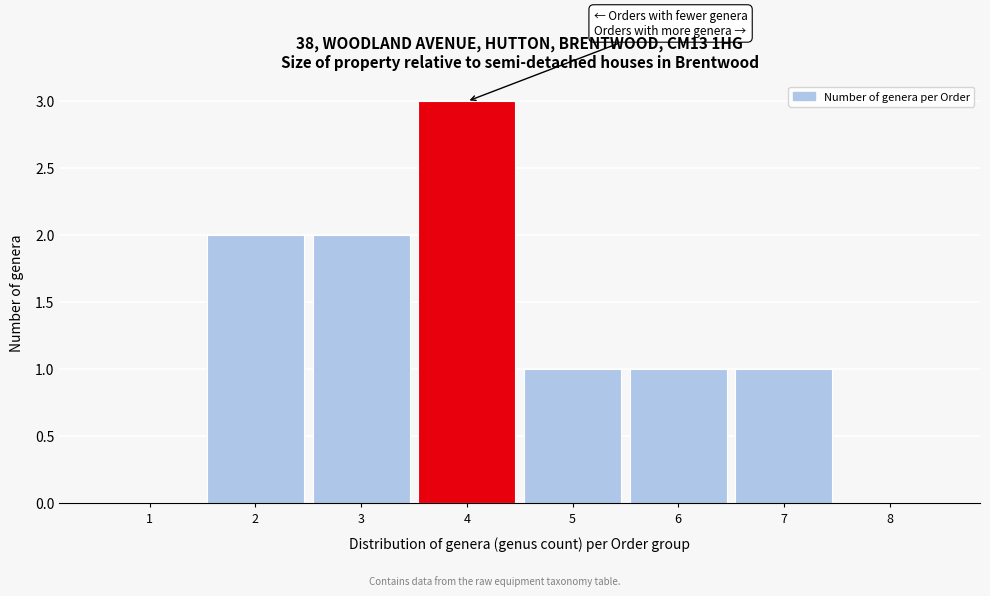

Over which range of the x-axis is the bar tallest?

3.5 to 4.5